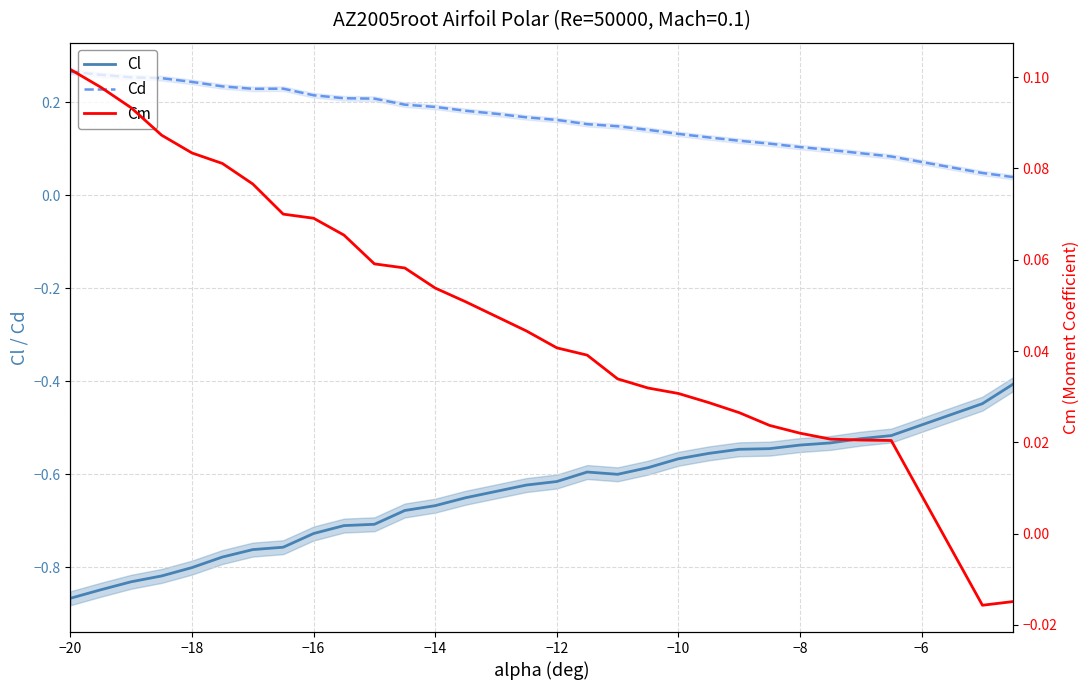

What is the difference between the maximum and minimum values in the Cd series?

0.2